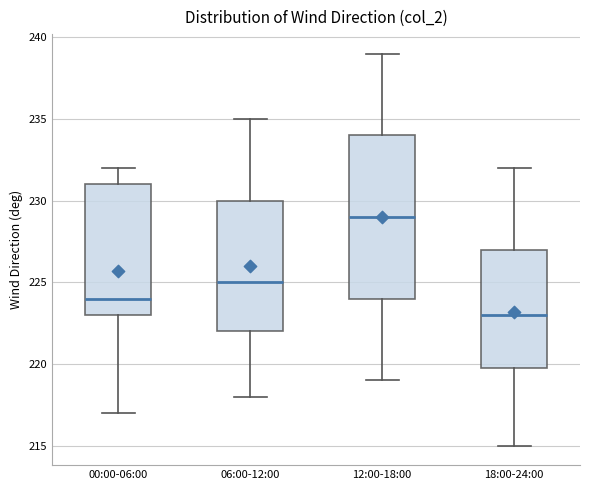

Comparing the boxes themselves (not the whiskers), which one is the tallest?

12:00-18:00